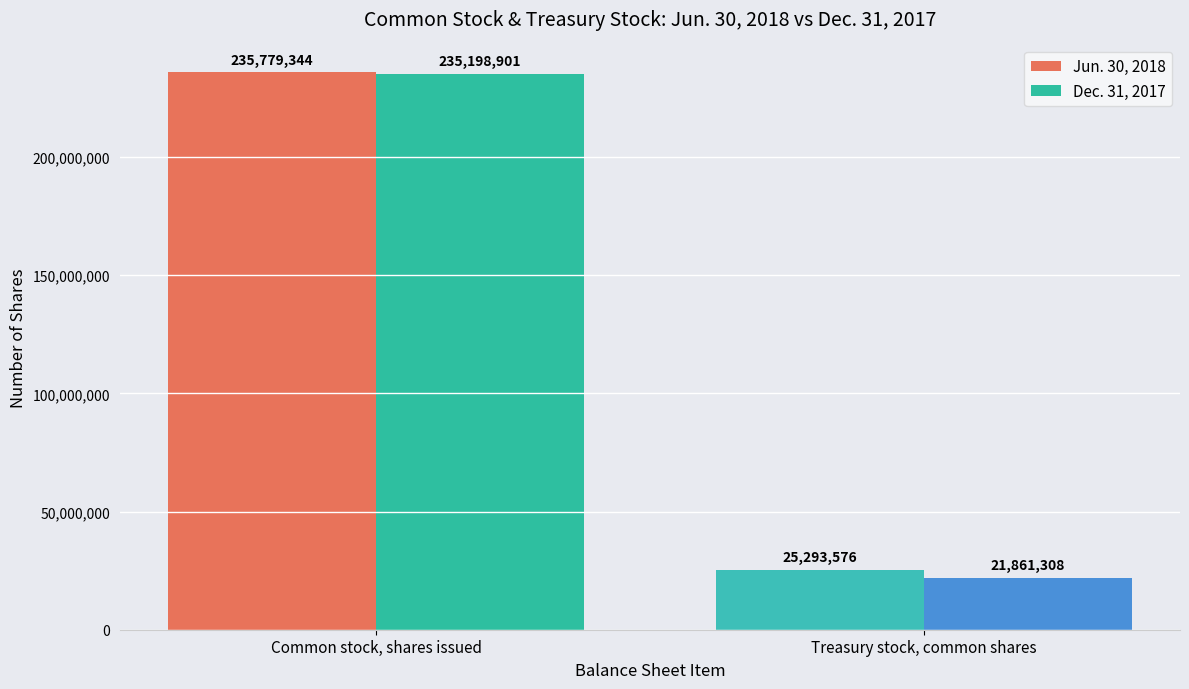

Which series changed the most between Common stock, shares issued and Treasury stock, common shares?

Dec. 31, 2017